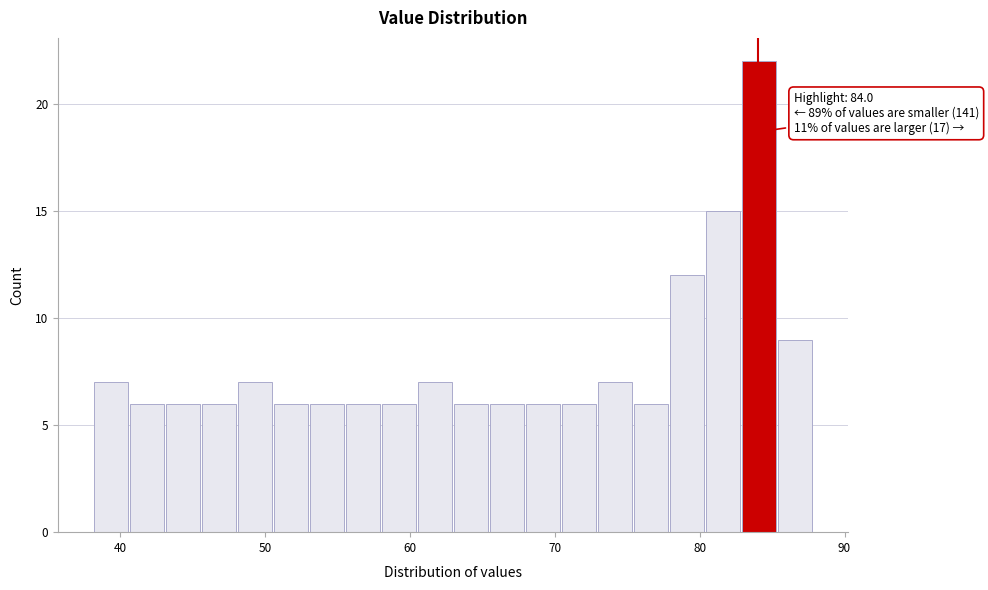

Read against the x-axis, roughly where is the centre of the tallest bar?

84